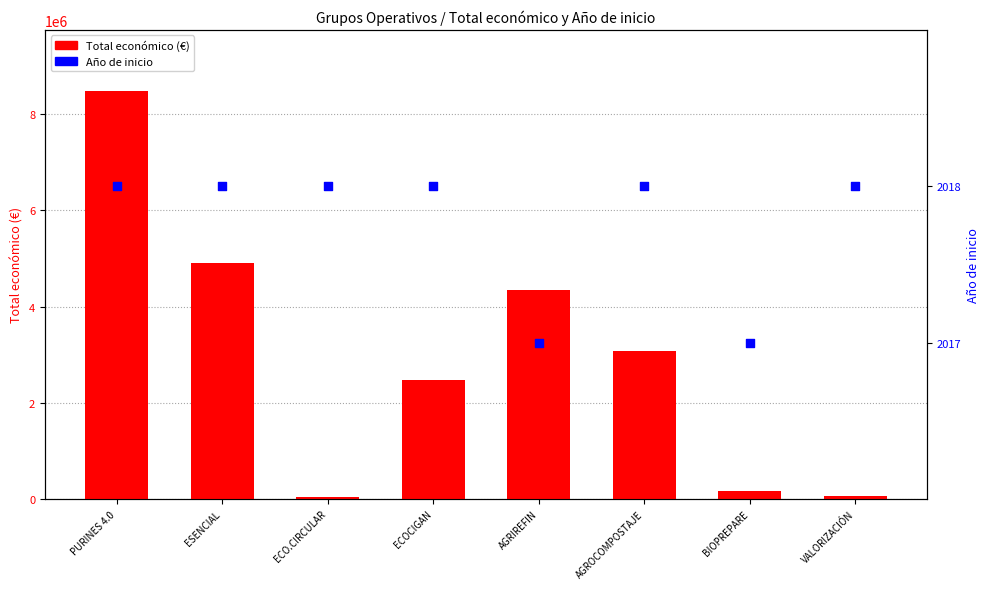

At which category is the sum across all series the highest?

PURINES 4.0